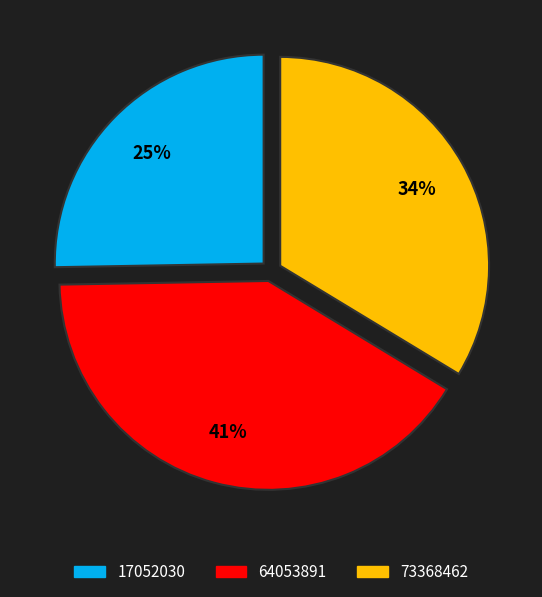

Count the number of slices in the pie.

3